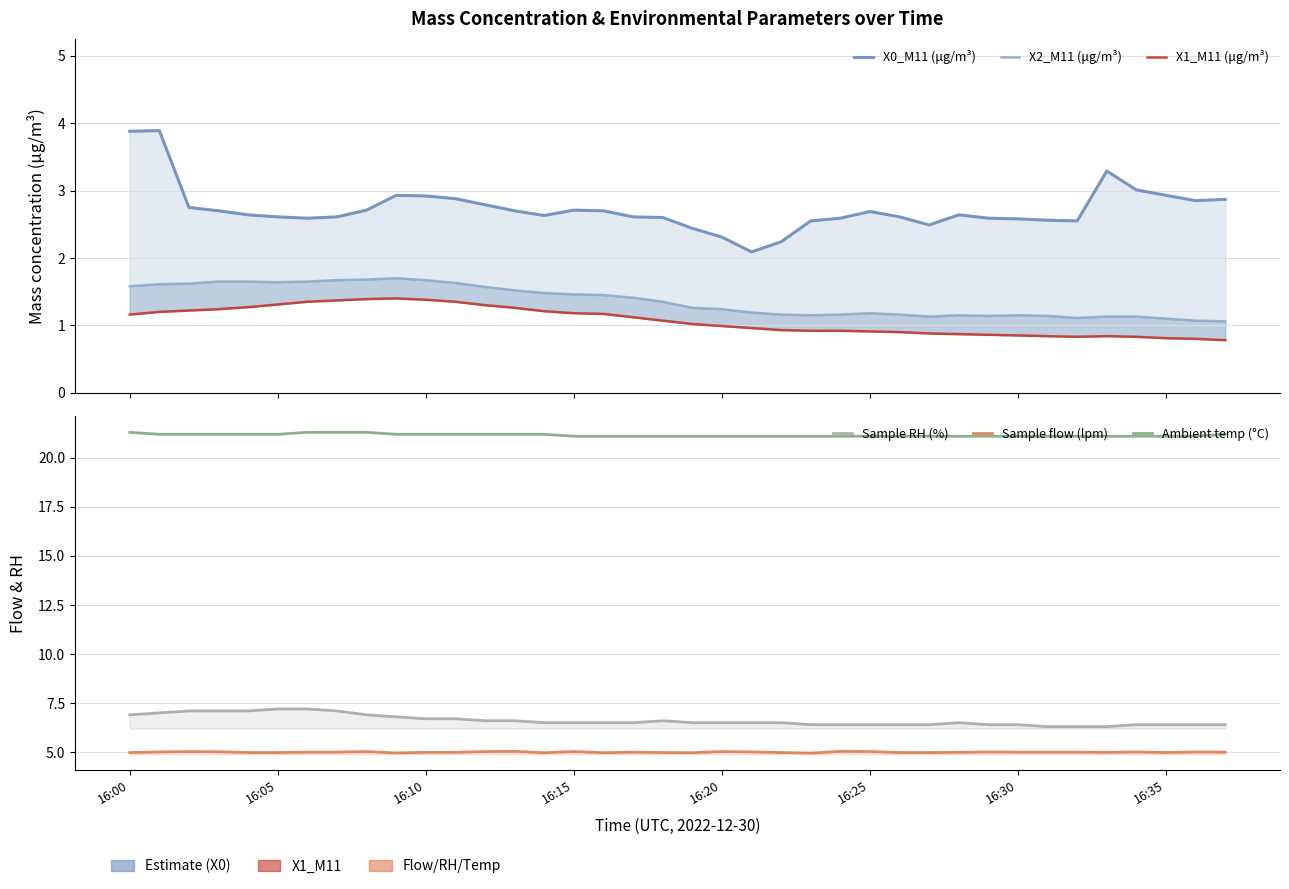

The value of Sample flow (lpm) at 18 is 7.9. True or false?

False